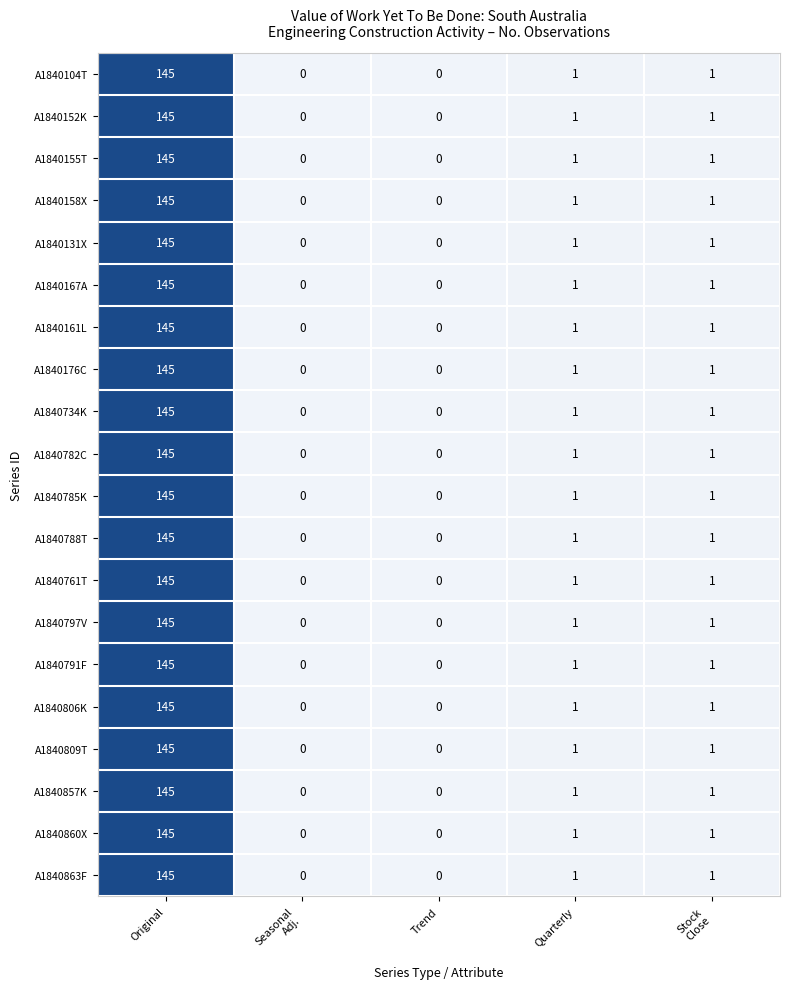

What is the sum of all A1840806K values?

147